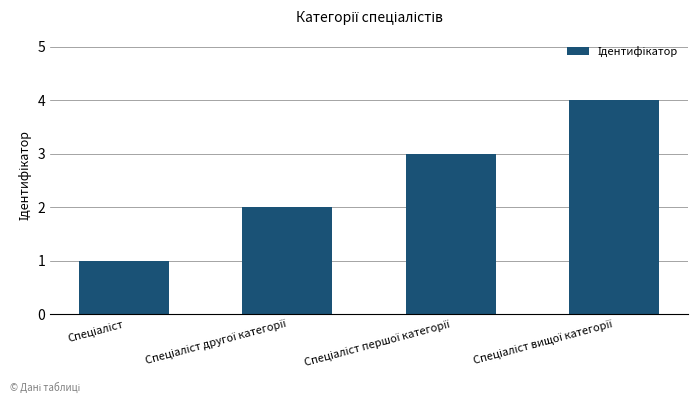

What is the difference between the maximum and minimum values?

3